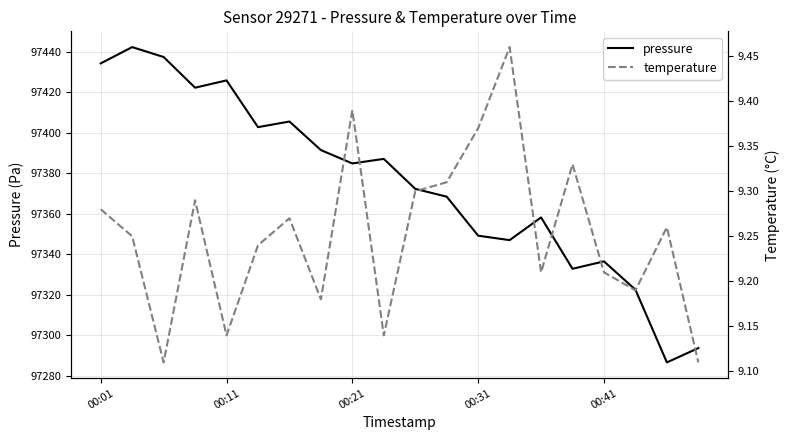

True or false: pressure has a value of 160589.6 at 00:11.

False